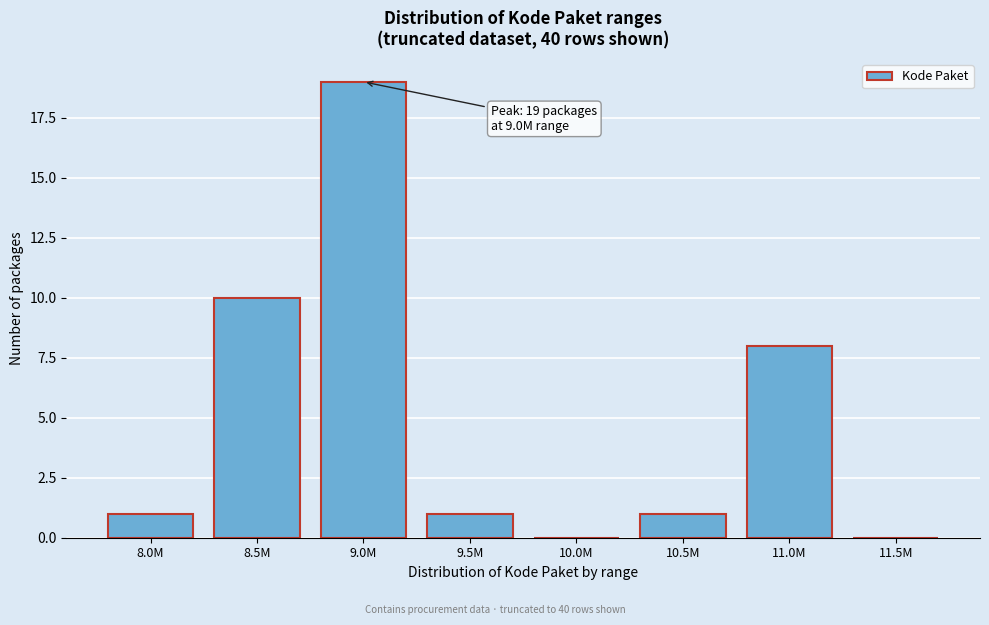

Reading right to left, extract all data points from this chart.

11.5M=0	11.0M=8	10.5M=1	10.0M=0	9.5M=1	9.0M=19	8.5M=10	8.0M=1